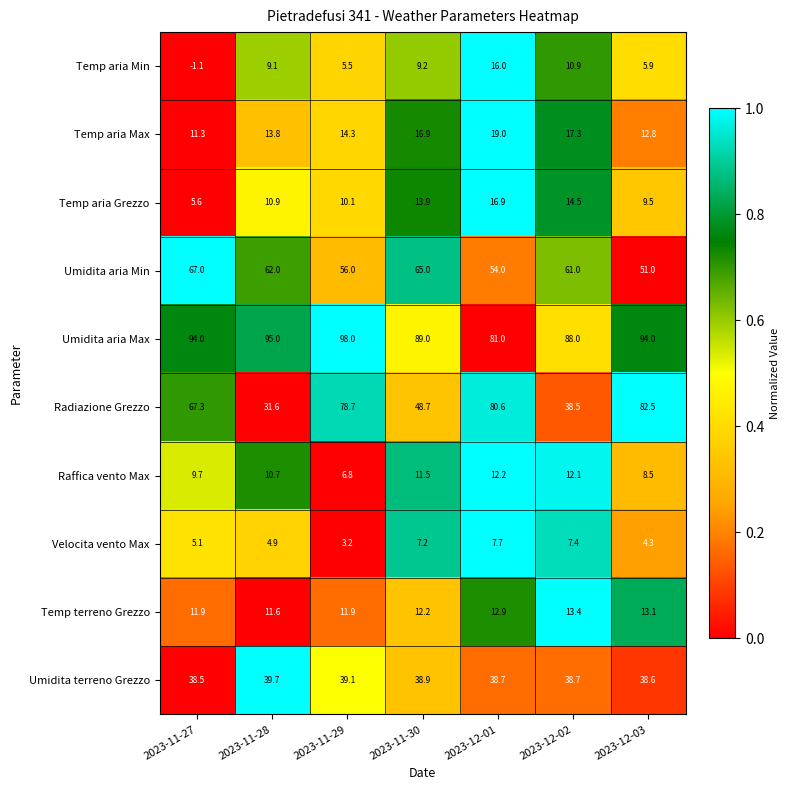

At which category is the sum across all series the highest?

2023-12-01